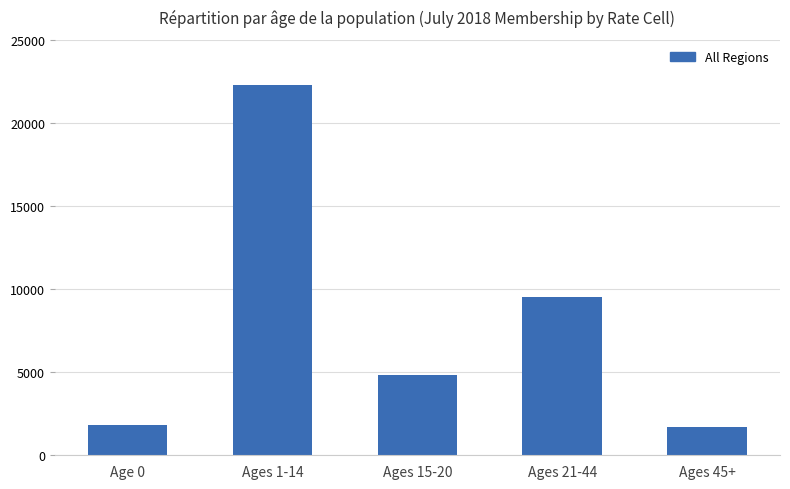

Where is the data nearest to the value 11992?

Ages 21-44